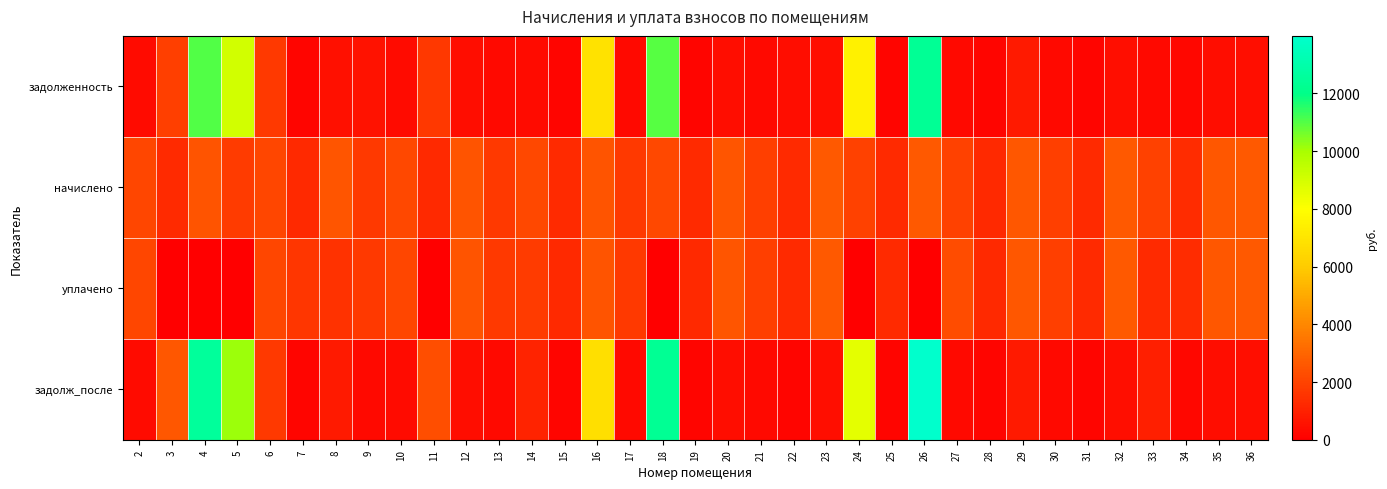

Rank the series at 18 from lowest to highest value.

уплачено, начислено, задолженность, задолж_после